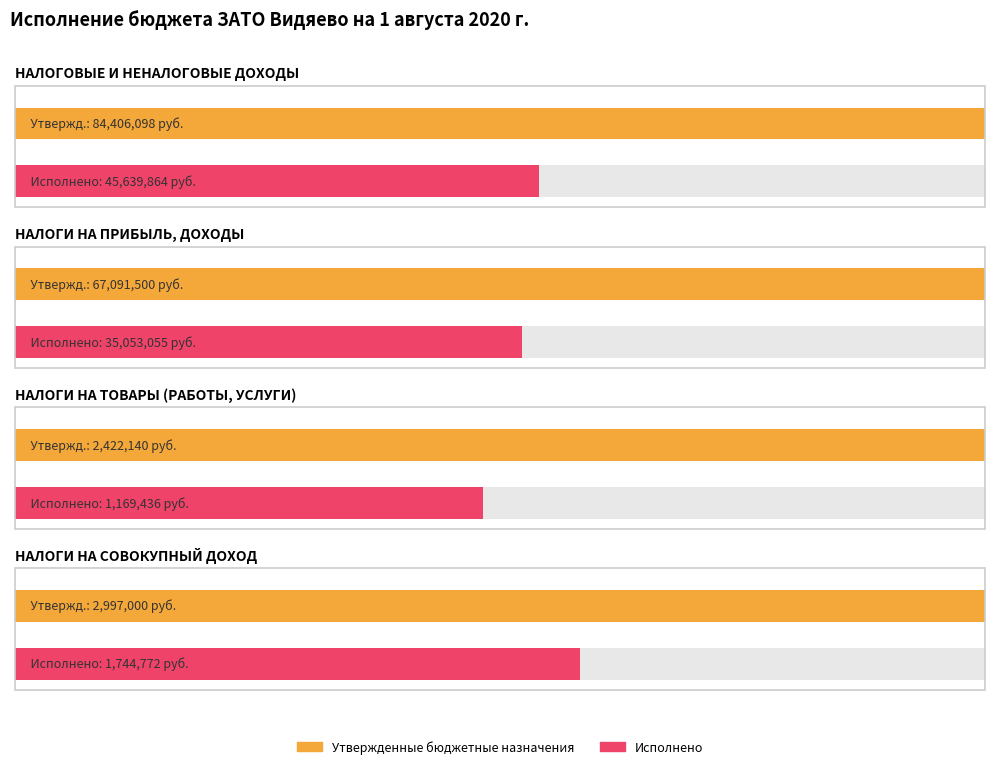

At which label is Утвержденные бюджетные назначения closest to 43414119?

НАЛОГИ НА ПРИБЫЛЬ, ДОХОДЫ